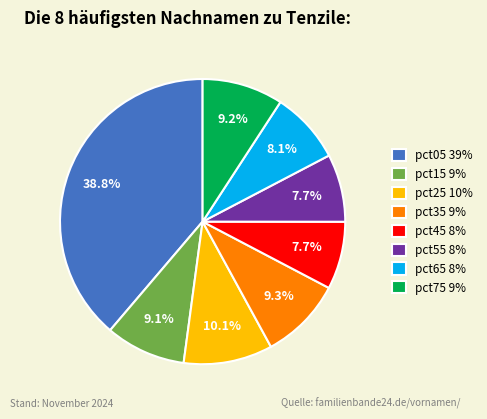

Count the number of slices in the pie.

8